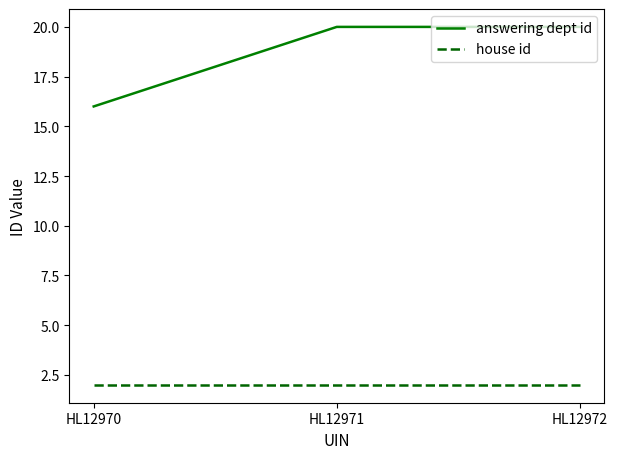

List the series in order of their overall mean, lowest first.

house id, answering dept id